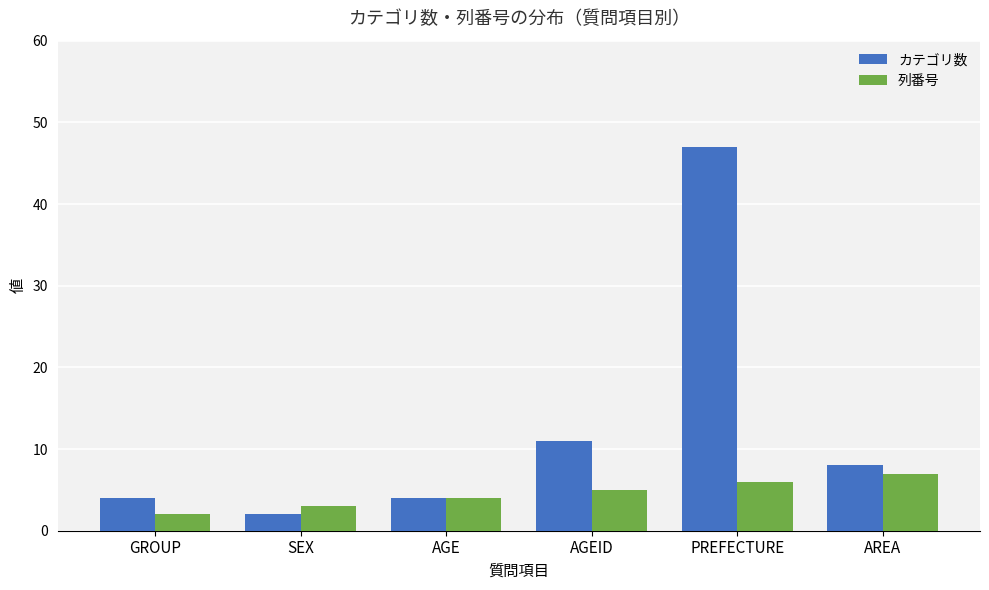

What is the sum of the 列番号 values at AGEID and SEX?

8